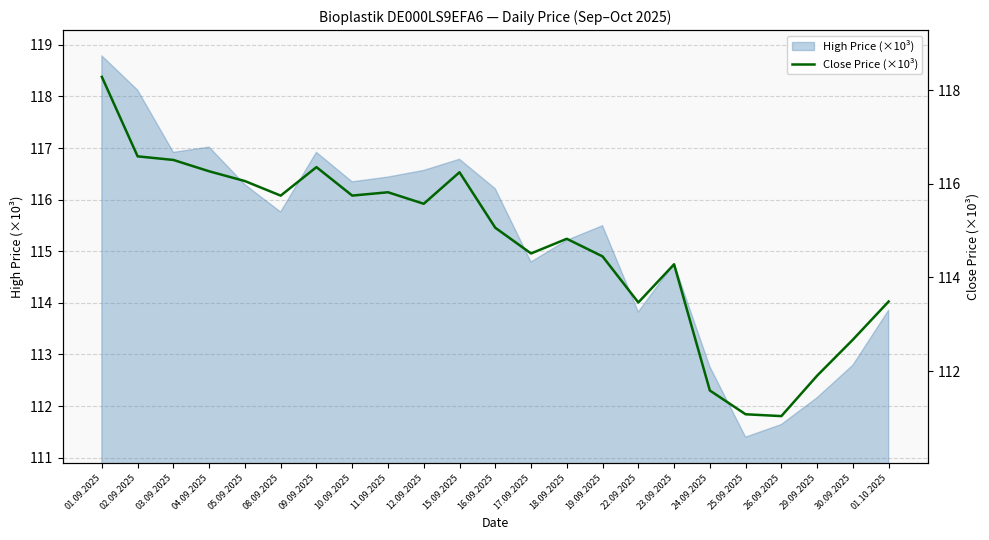

Count the number of categories in the chart.

23